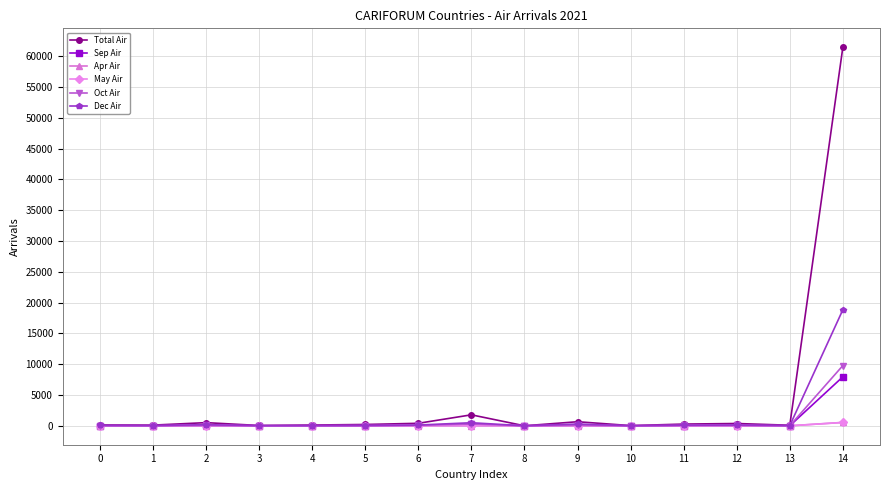

What is the greatest value displayed?

61476